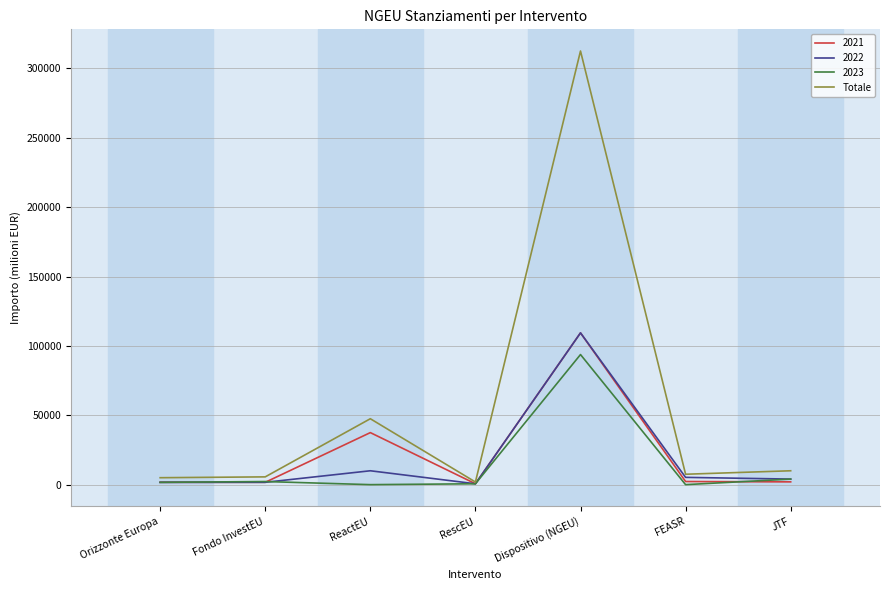

What value does the Totale series have at Dispositivo (NGEU)?

312500